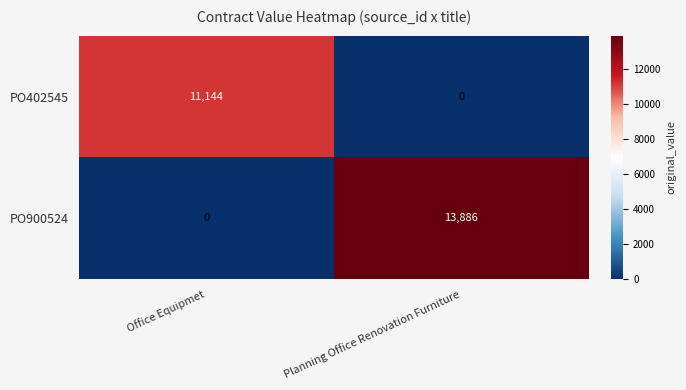

The value of PO900524 at Planning Office Renovation Furniture is 13886. True or false?

True